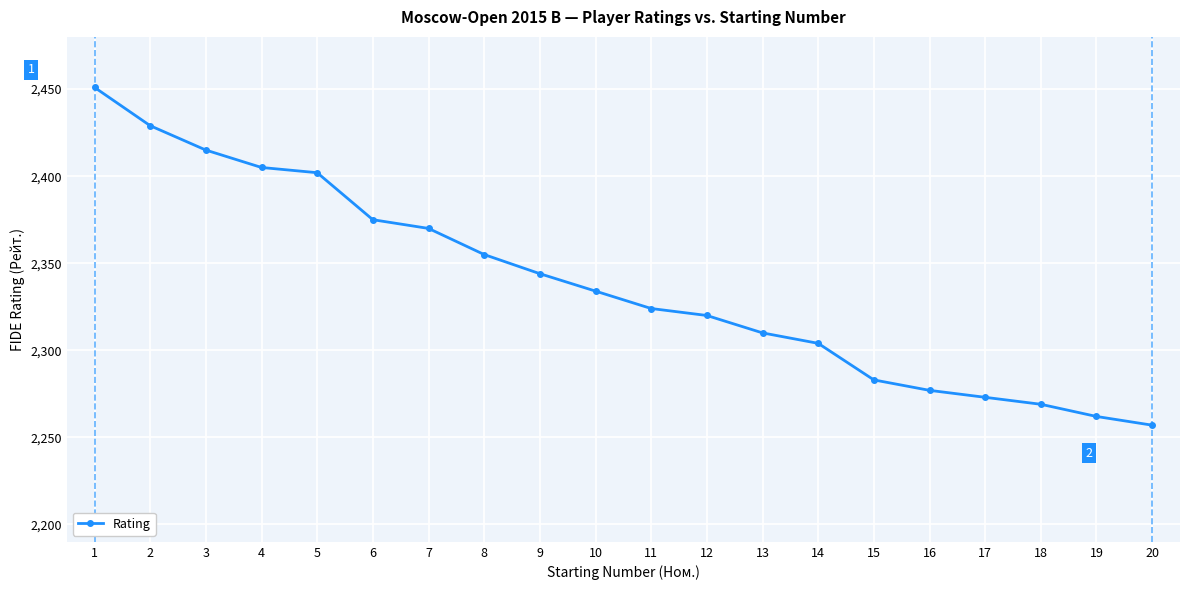

True or false: the data shows 2451 at 1.

True